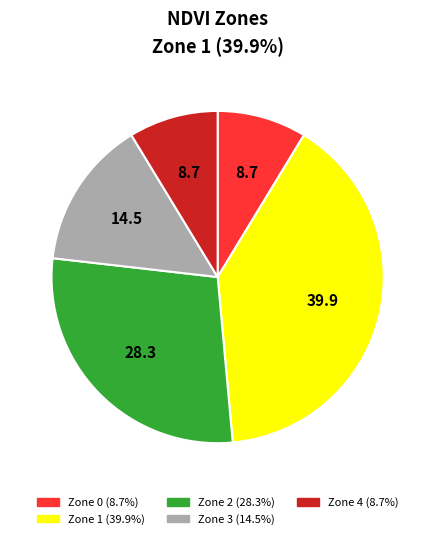

Count the number of slices in the pie.

5